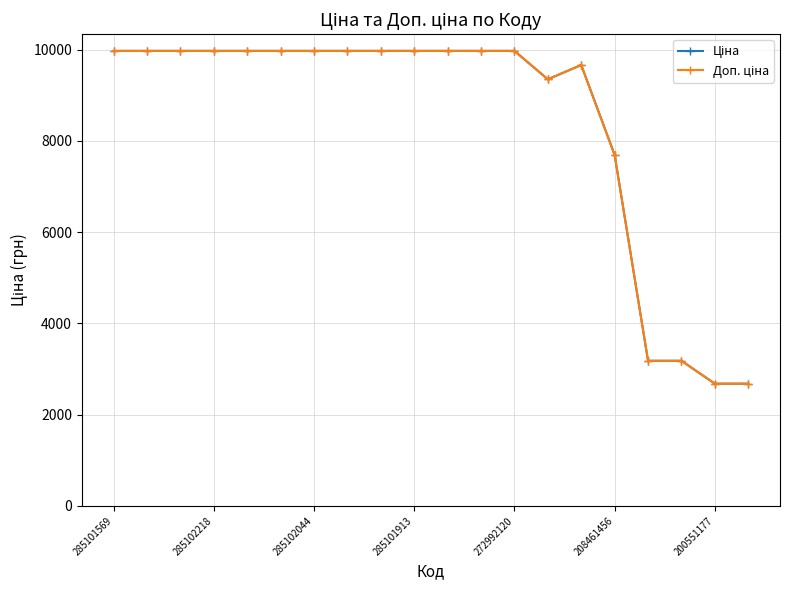

What is the maximum value shown in the chart?

9975.0